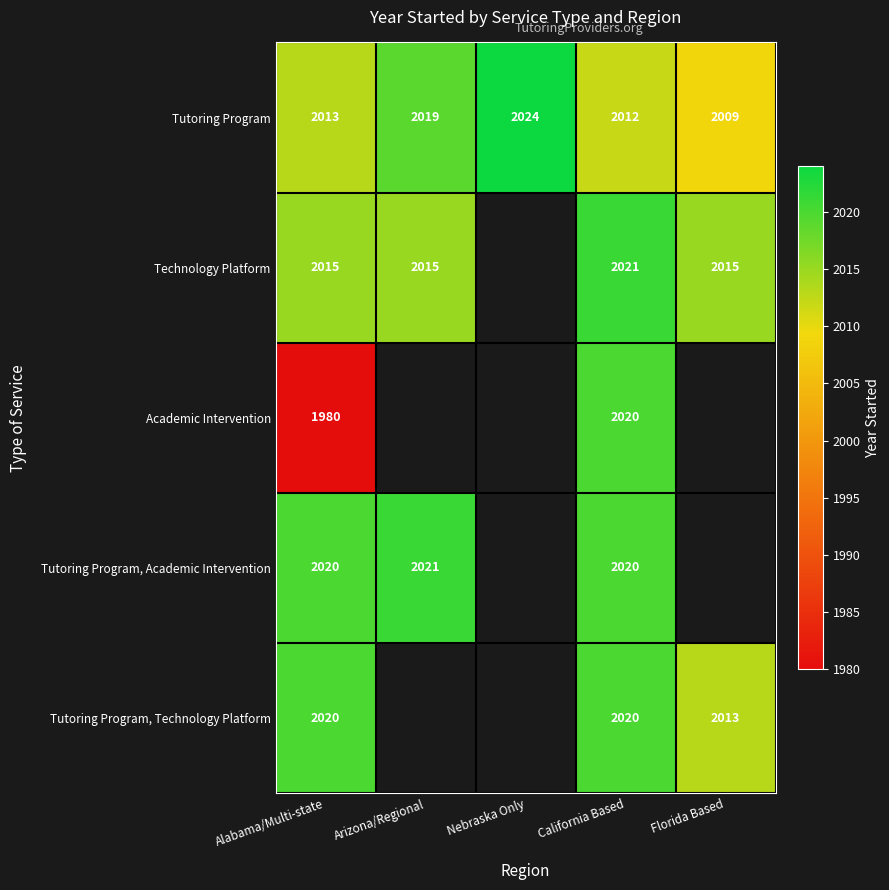

What is the difference between the Tutoring Program values at Nebraska Only and Alabama/Multi-state?

11